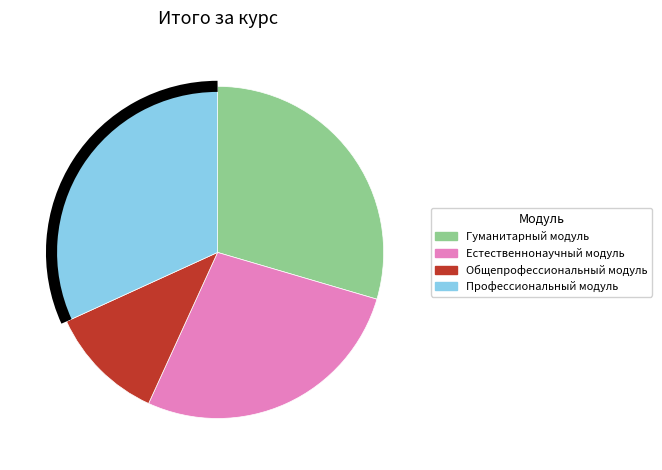

Is it true that Профессиональный модуль is 24% of the pie?

False